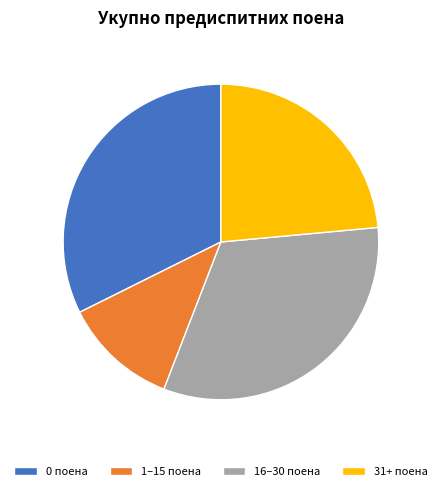

Does any single category account for the majority?

No